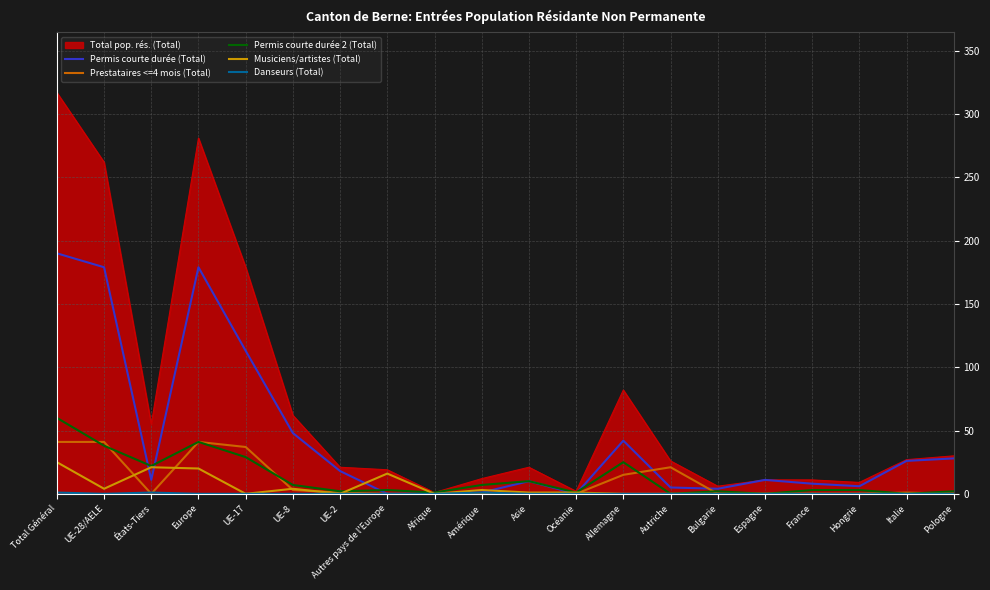

Which series has the widest spread of values?

Total pop. rés. (Total)